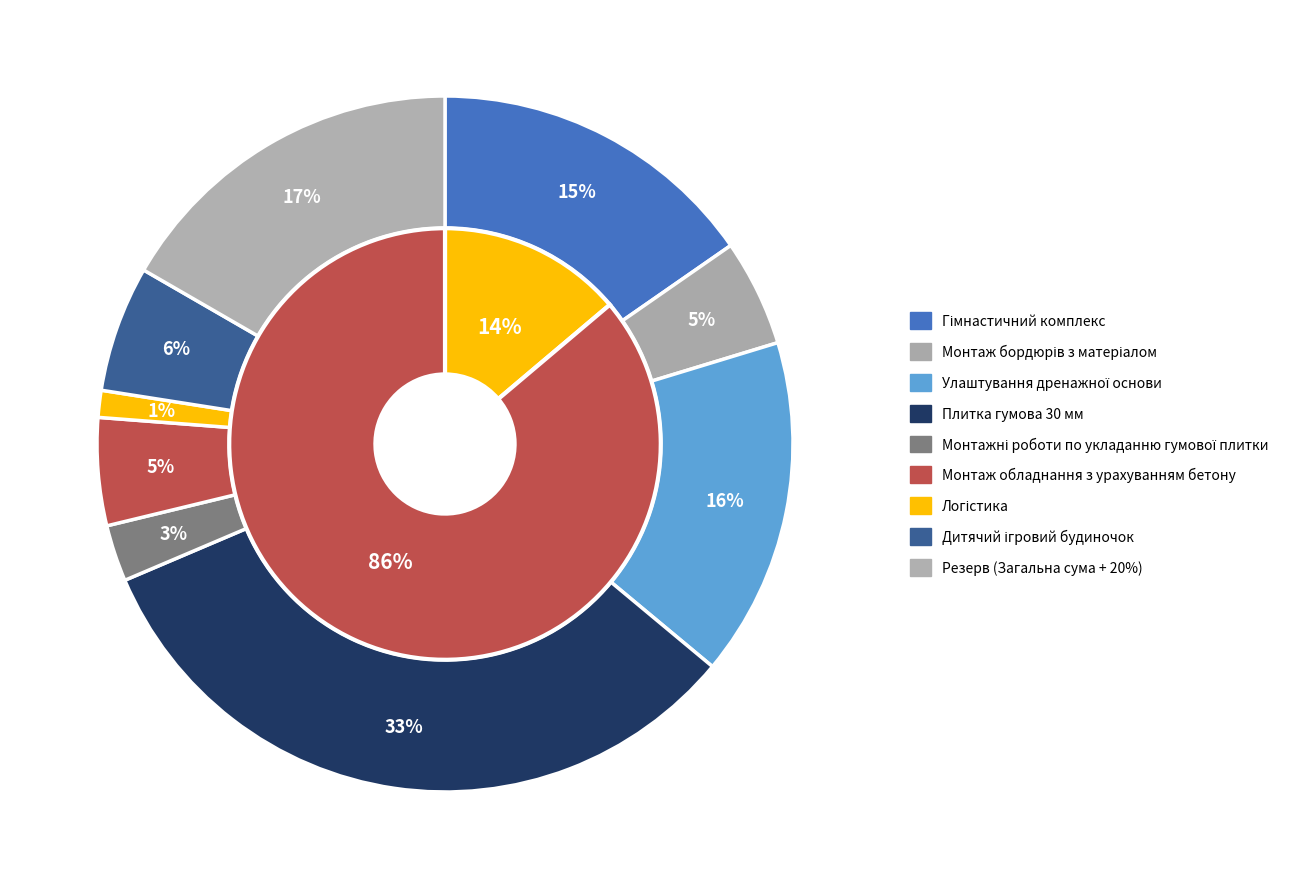

To the nearest percent, what is the difference between the largest and smallest slice percentages?

31%